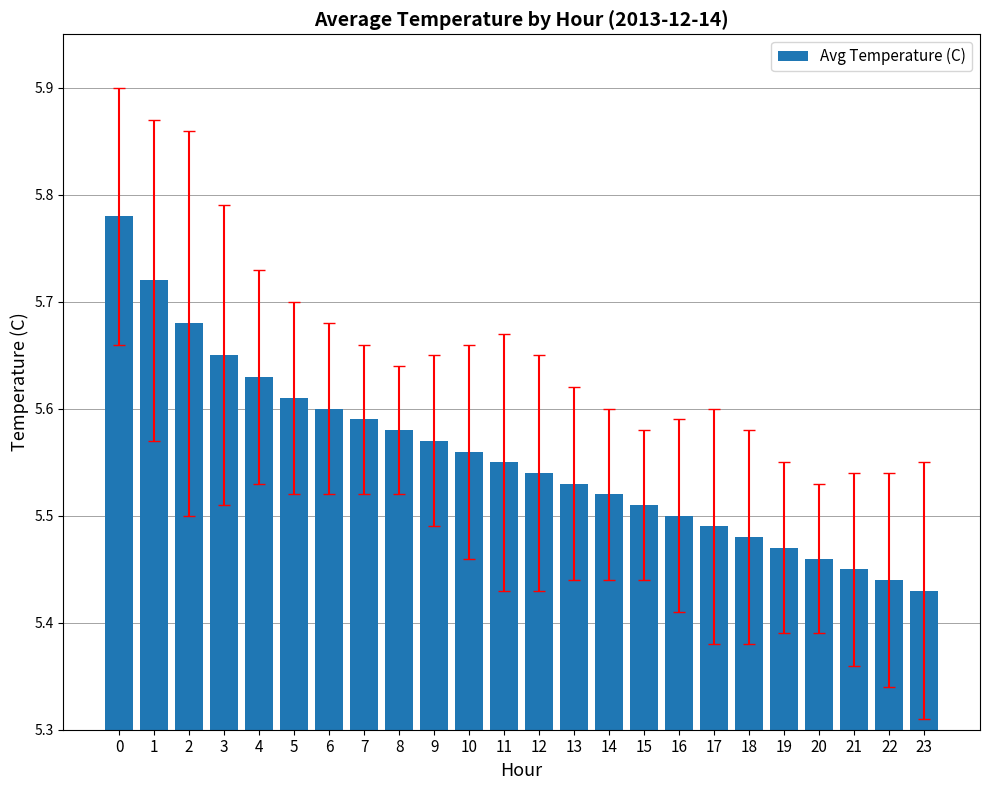

What is the sum of the values at 23 and 5?

11.0